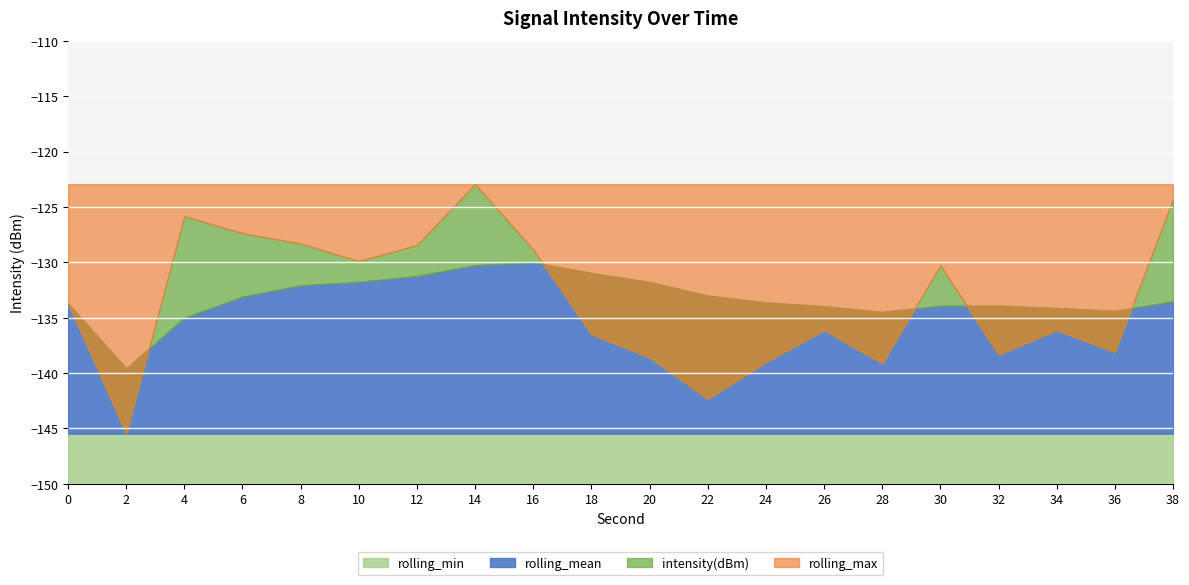

At which category is the sum across all series the highest?

14